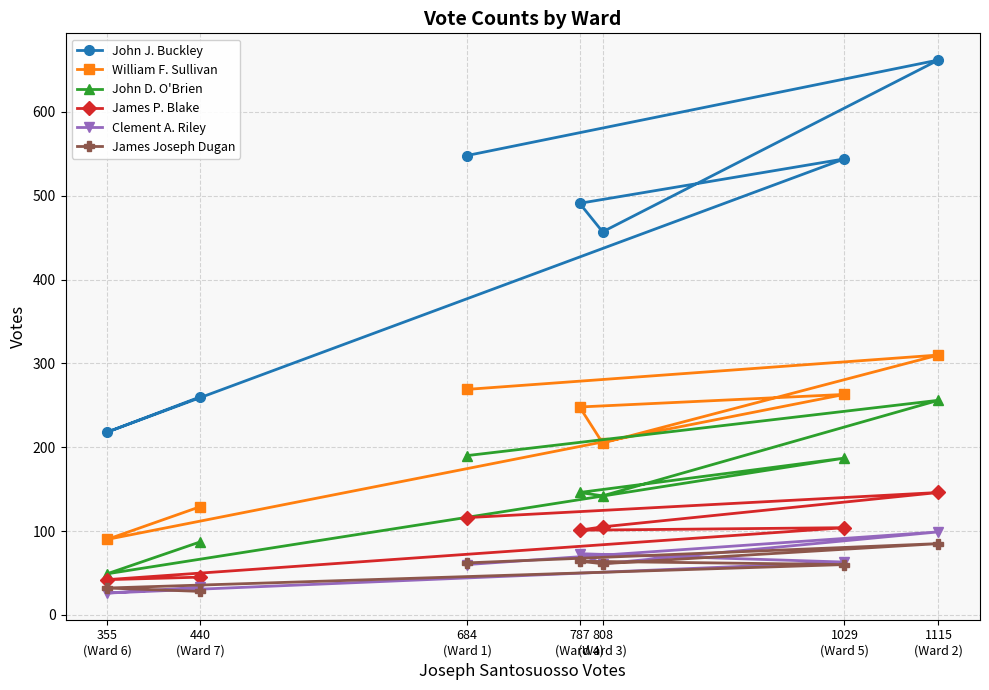

Reading left to right, what are all the values shown in this chart?

John J. Buckley: 684
(Ward 1)=548	1115
(Ward 2)=662	808
(Ward 3)=457	787
(Ward 4)=491	1029
(Ward 5)=544	355
(Ward 6)=218	440
(Ward 7)=260
William F. Sullivan: 684
(Ward 1)=269	1115
(Ward 2)=310	808
(Ward 3)=205	787
(Ward 4)=248	1029
(Ward 5)=263	355
(Ward 6)=90	440
(Ward 7)=129
John D. O'Brien: 684
(Ward 1)=190	1115
(Ward 2)=256	808
(Ward 3)=142	787
(Ward 4)=146	1029
(Ward 5)=187	355
(Ward 6)=49	440
(Ward 7)=87
James P. Blake: 684
(Ward 1)=116	1115
(Ward 2)=146	808
(Ward 3)=105	787
(Ward 4)=101	1029
(Ward 5)=104	355
(Ward 6)=42	440
(Ward 7)=45
Clement A. Riley: 684
(Ward 1)=60	1115
(Ward 2)=99	808
(Ward 3)=61	787
(Ward 4)=73	1029
(Ward 5)=63	355
(Ward 6)=26	440
(Ward 7)=33
James Joseph Dugan: 684
(Ward 1)=62	1115
(Ward 2)=85	808
(Ward 3)=61	787
(Ward 4)=64	1029
(Ward 5)=60	355
(Ward 6)=32	440
(Ward 7)=28